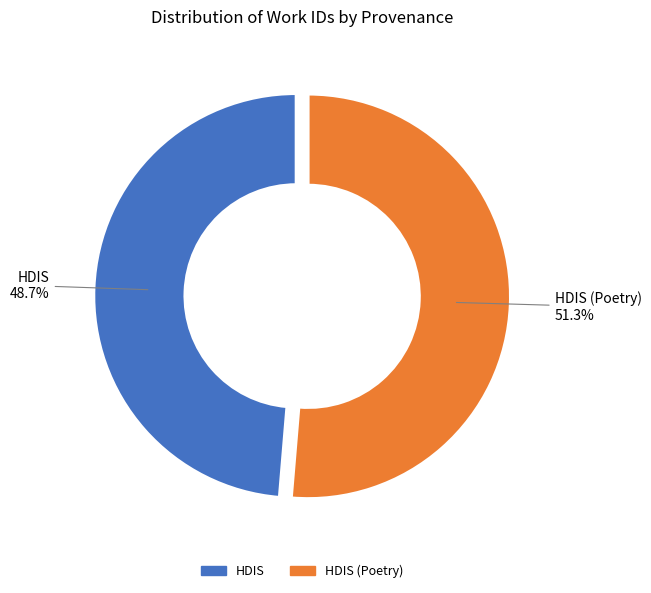

Which category has the biggest portion of the pie?

HDIS (Poetry)